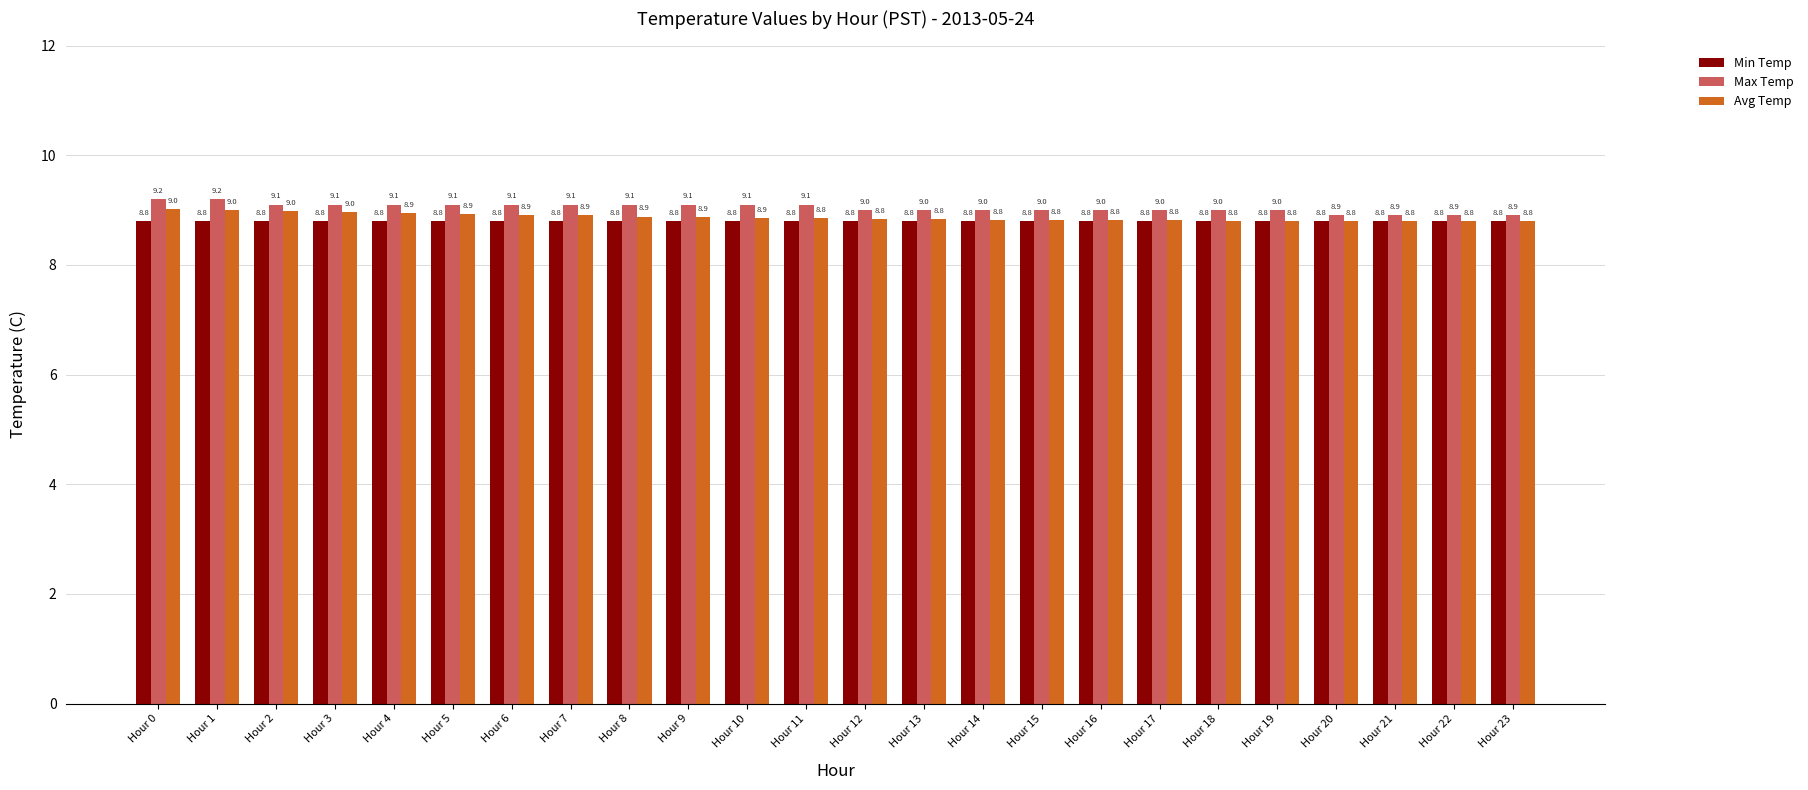

Which series has the widest spread of values?

Max Temp